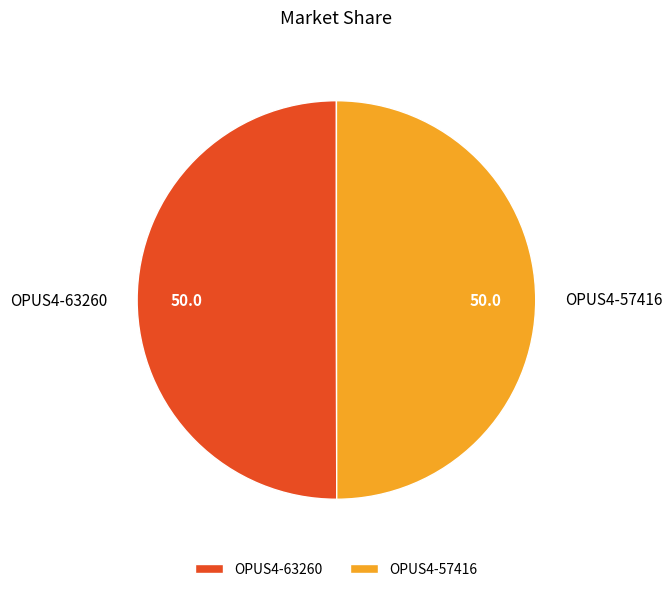

Combined, do OPUS4-57416 and OPUS4-63260 account for over 50%?

Yes